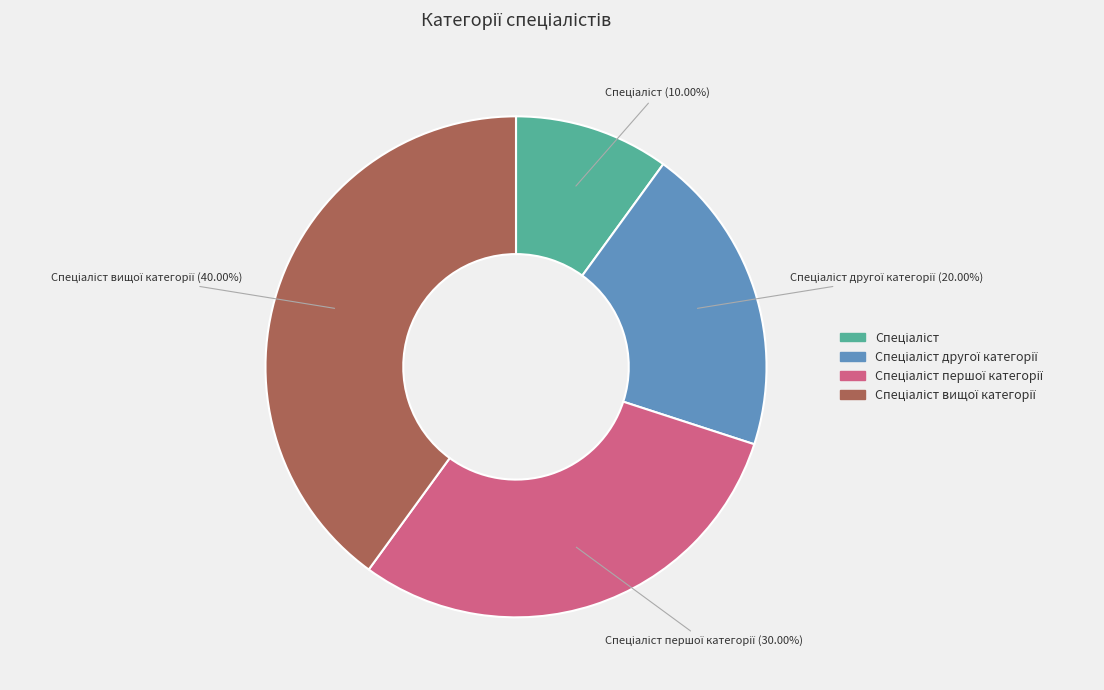

Is there a majority slice in this chart?

No